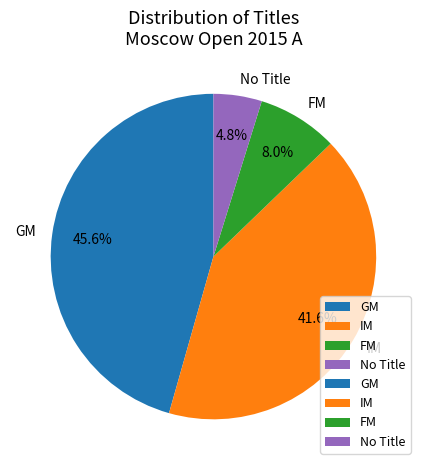

Does GM represent more than half of the total?

No